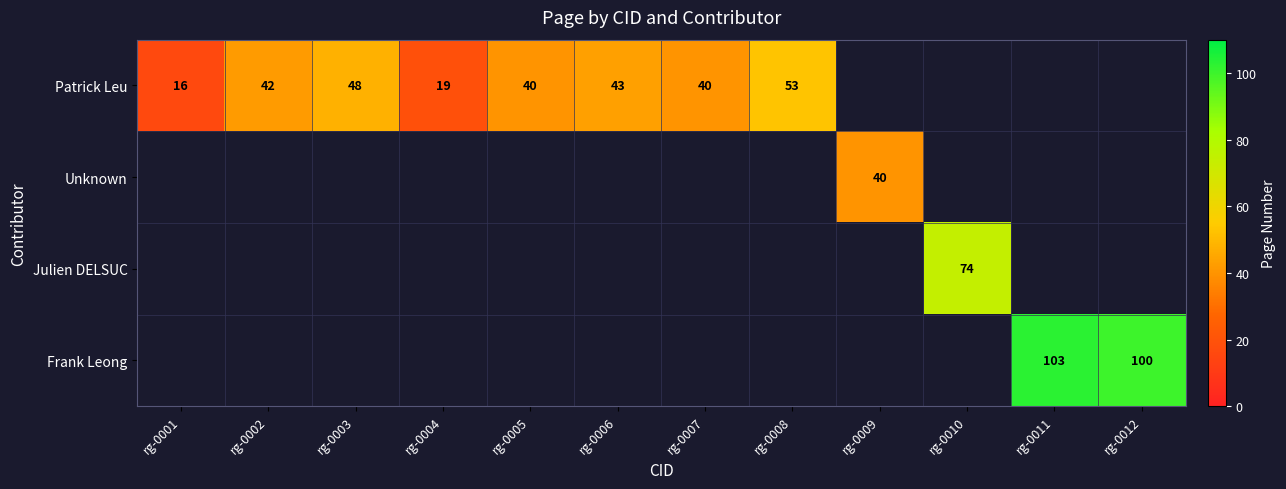

Is it true that Patrick Leu equals 19 at rg-0008?

False